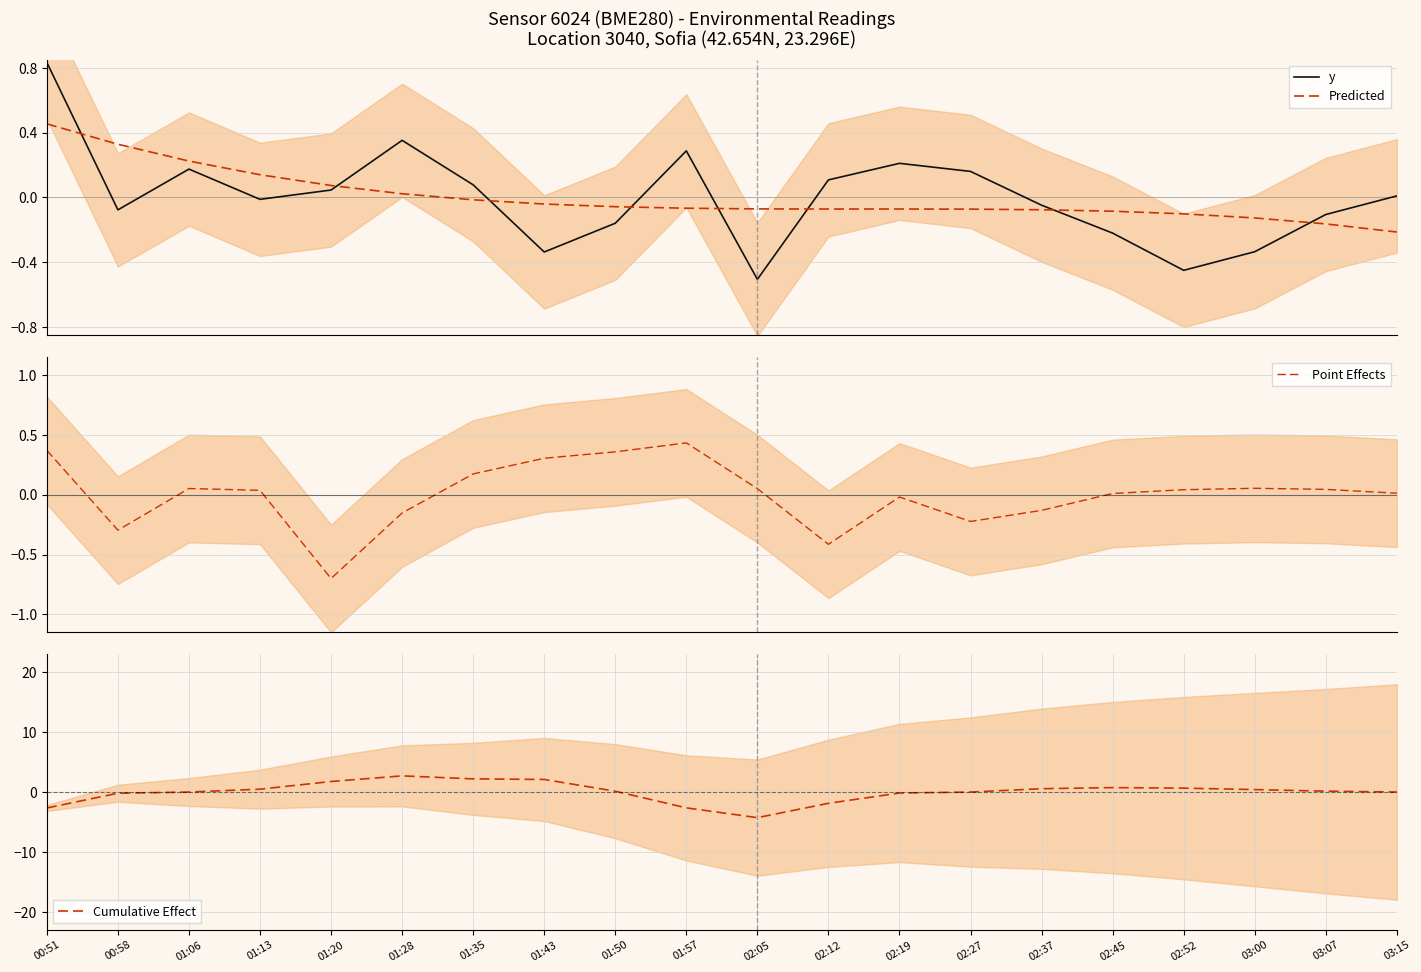

Reading left to right, extract all data points from this chart.

y: 00:51=0.8	00:58=-0.1	01:06=0.2	01:13=-0.0	01:20=0.0	01:28=0.4	01:35=0.1	01:43=-0.3	01:50=-0.2	01:57=0.3	02:05=-0.5	02:12=0.1	02:19=0.2	02:27=0.2	02:37=-0.0	02:45=-0.2	02:52=-0.5	03:00=-0.3	03:07=-0.1	03:15=0.0
Predicted: 00:51=0.5	00:58=0.3	01:06=0.2	01:13=0.1	01:20=0.1	01:28=0.0	01:35=-0.0	01:43=-0.0	01:50=-0.1	01:57=-0.1	02:05=-0.1	02:12=-0.1	02:19=-0.1	02:27=-0.1	02:37=-0.1	02:45=-0.1	02:52=-0.1	03:00=-0.1	03:07=-0.2	03:15=-0.2
Point Effects: 00:51=0.4	00:58=-0.3	01:06=0.1	01:13=0.0	01:20=-0.7	01:28=-0.2	01:35=0.2	01:43=0.3	01:50=0.4	01:57=0.4	02:05=0.1	02:12=-0.4	02:19=-0.0	02:27=-0.2	02:37=-0.1	02:45=0.0	02:52=0.0	03:00=0.1	03:07=0.0	03:15=0.0
Cumulative Effect: 00:51=-2.7	00:58=-0.2	01:06=-0.0	01:13=0.5	01:20=1.8	01:28=2.7	01:35=2.2	01:43=2.1	01:50=0.1	01:57=-2.6	02:05=-4.3	02:12=-1.9	02:19=-0.2	02:27=-0.0	02:37=0.6	02:45=0.7	02:52=0.7	03:00=0.4	03:07=0.1	03:15=0.0